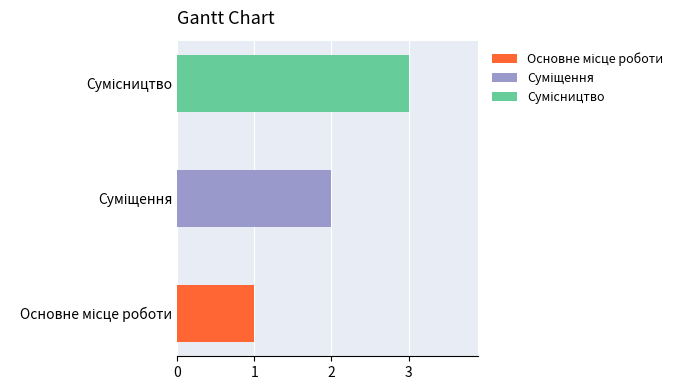

What is the average value?

2